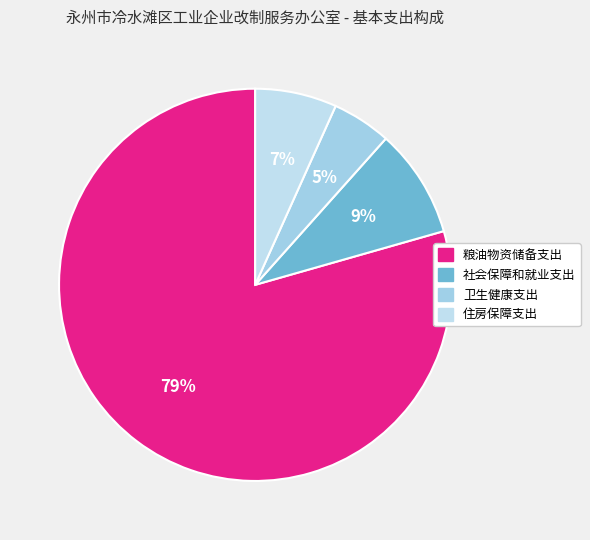

What percentage is the 住房保障支出 slice, to the nearest percent?

7%